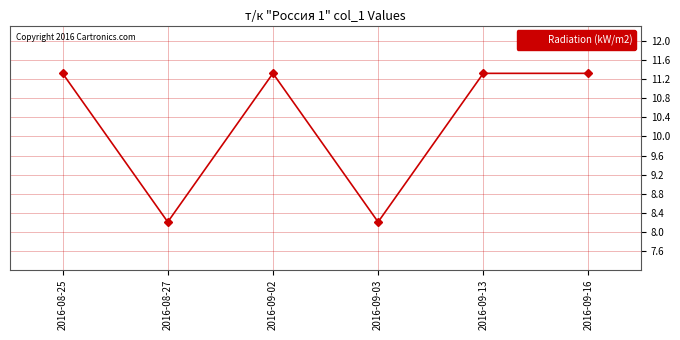

At which label does the data first exceed 11?

2016-08-25